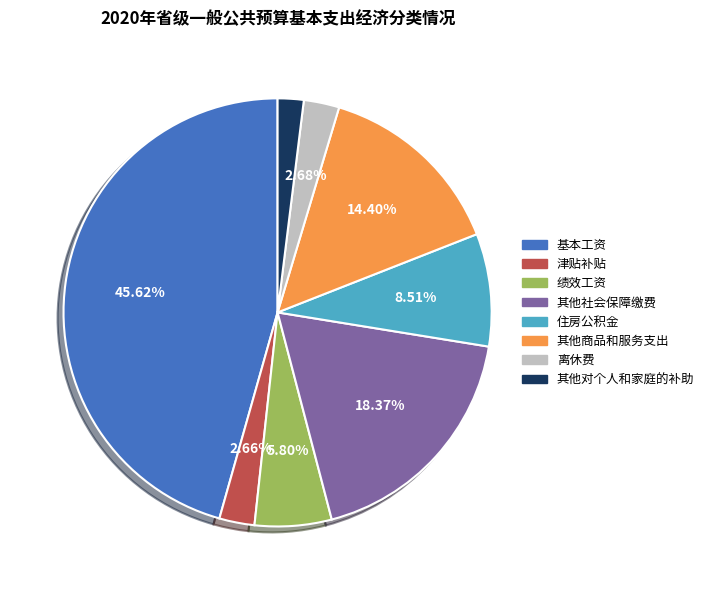

What portion of the pie excludes 绩效工资?

94.2%